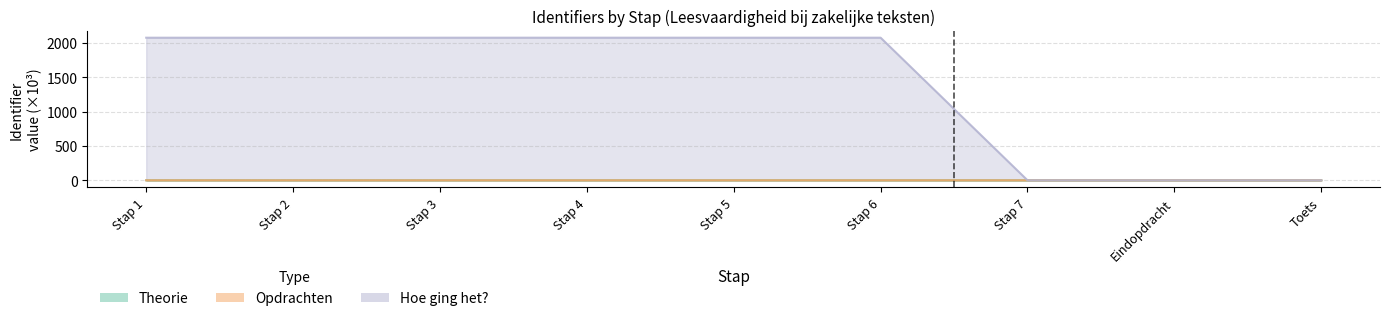

The value of Opdrachten at Stap 7 is 0.1. True or false?

True